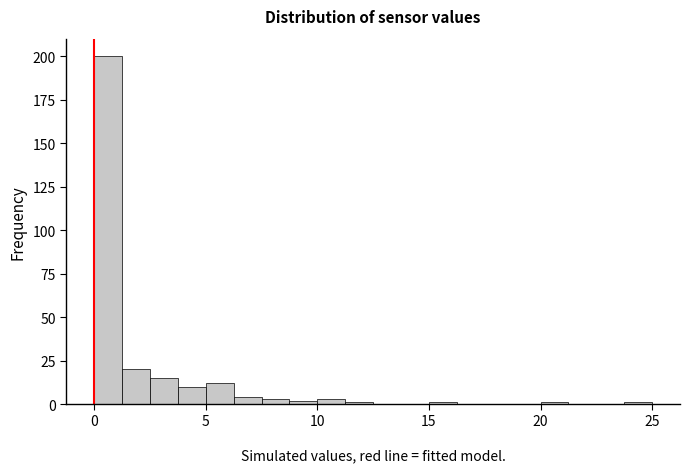

Around what value on the x-axis is the tallest bar? Give the approximate position of its centre, as read against the axis.

0.5